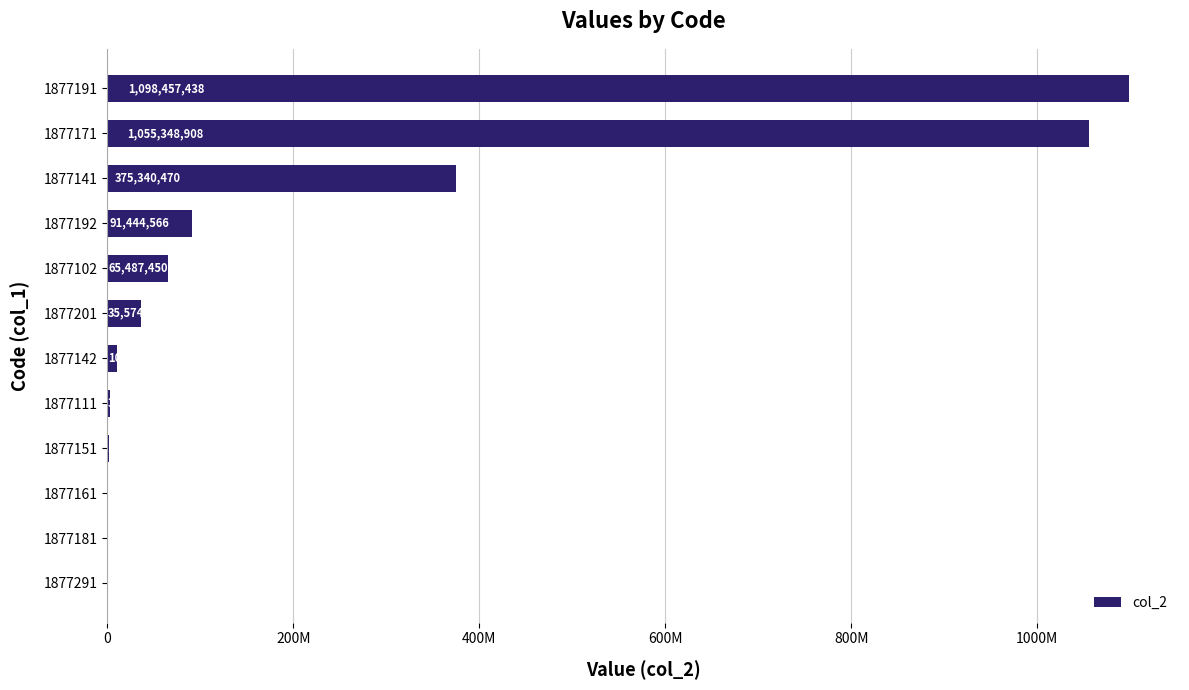

What is the minimum value shown in the chart?

502706.3